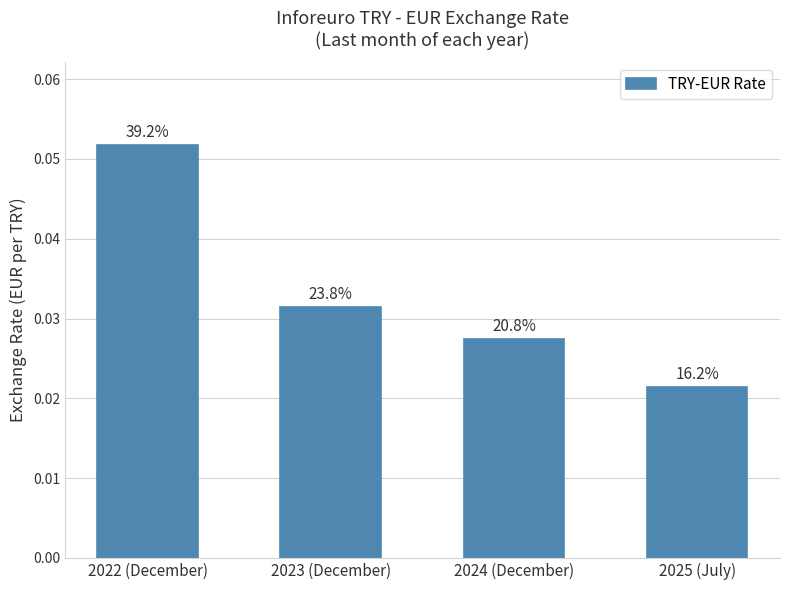

List the labels in order of value, smallest first.

2025 (July), 2024 (December), 2023 (December), 2022 (December)